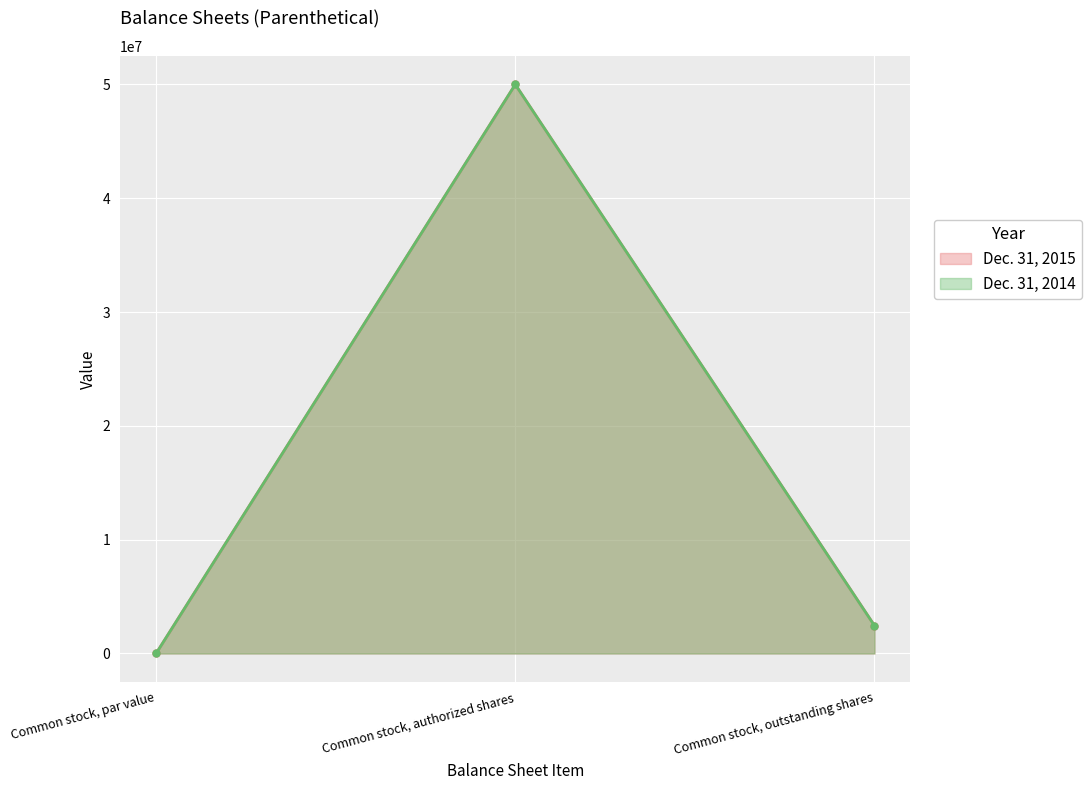

How many lines are shown in the chart?

2